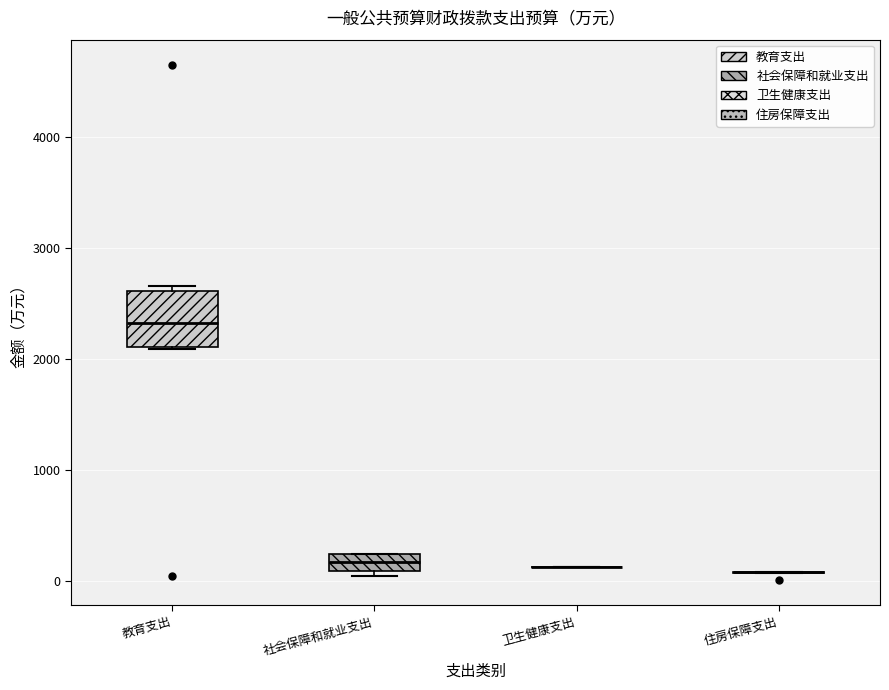

Comparing the boxes themselves (not the whiskers), which one is the tallest?

教育支出